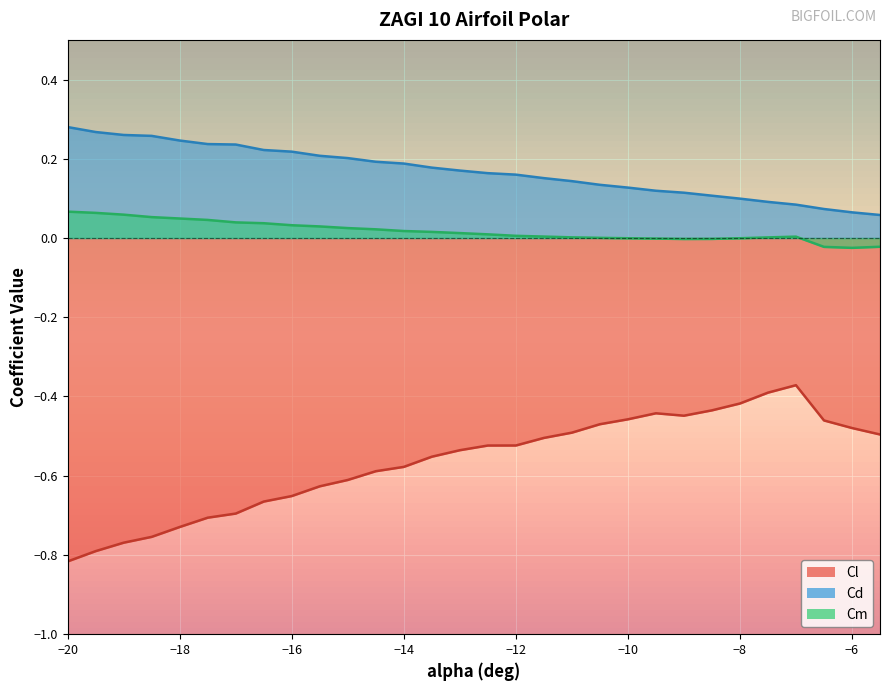

How many interior local peaks does the Cl series have?

2